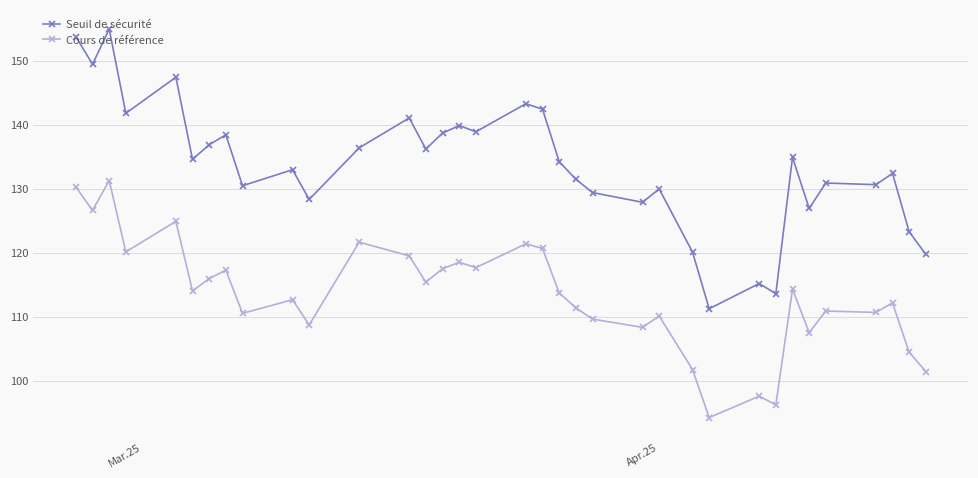

What is the minimum value shown in the chart?

94.3